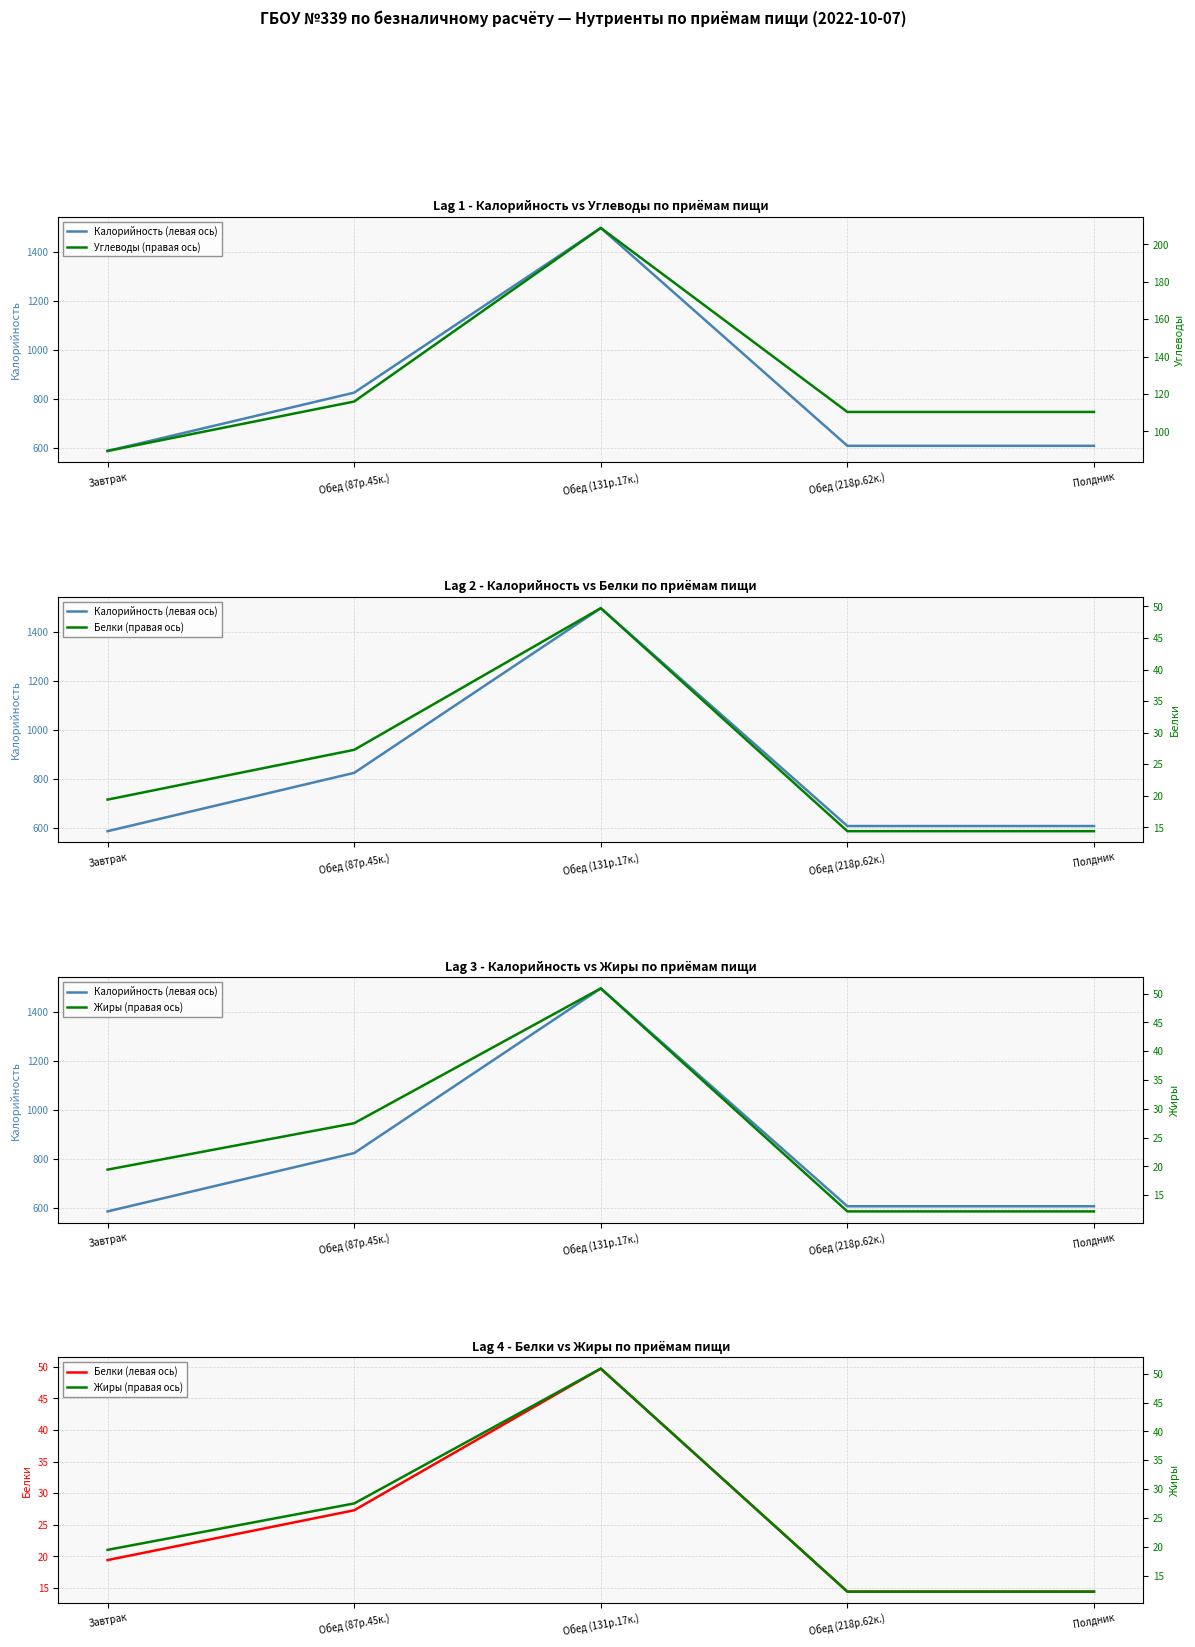

What is the maximum value for Углеводы (правая ось)?

208.8